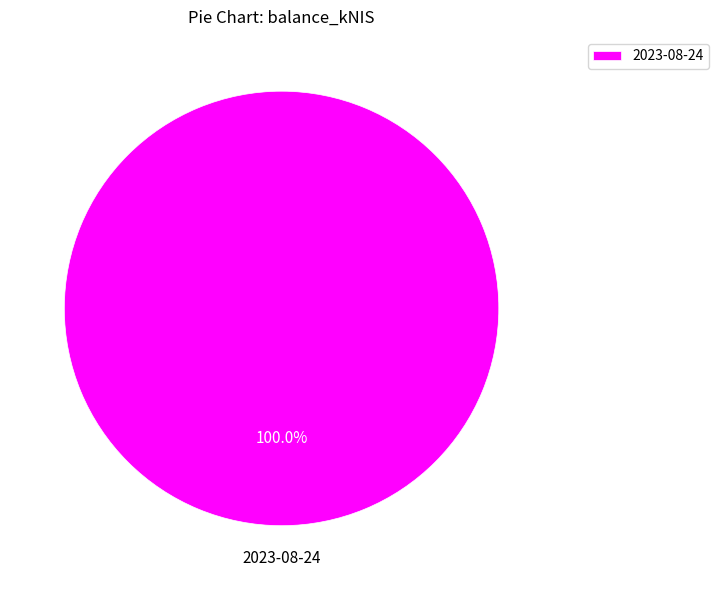

Count the number of slices in the pie.

1